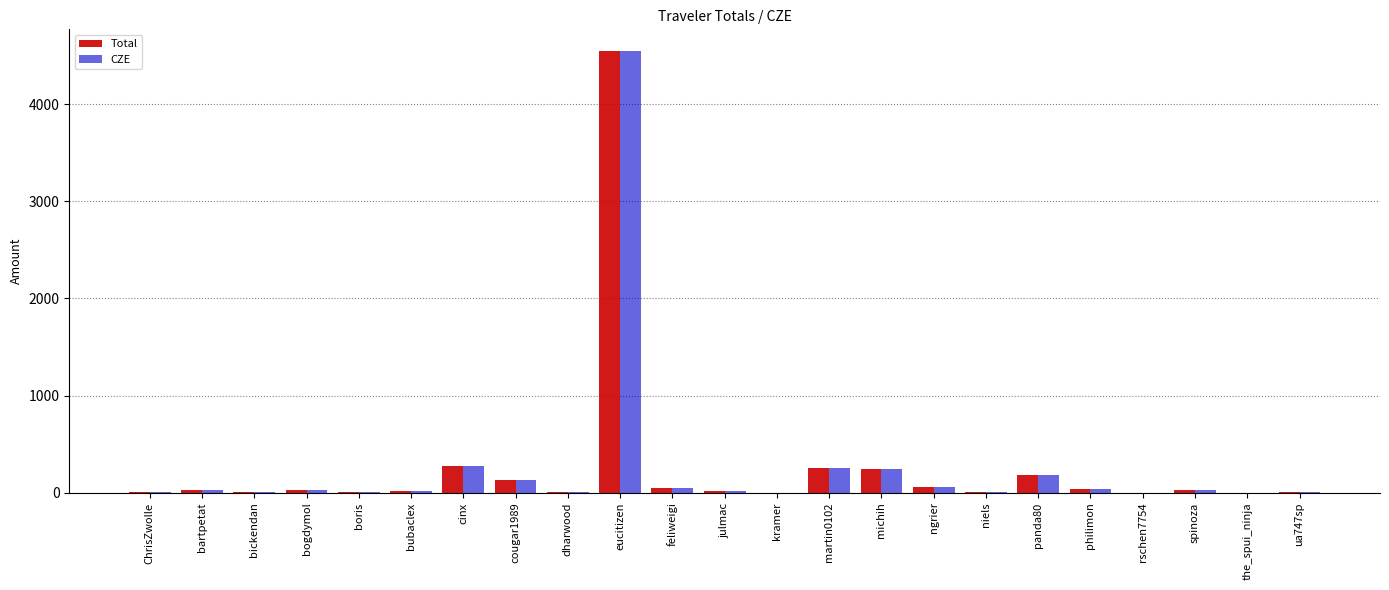

The CZE series shows 275.4 at cinx. True or false?

True